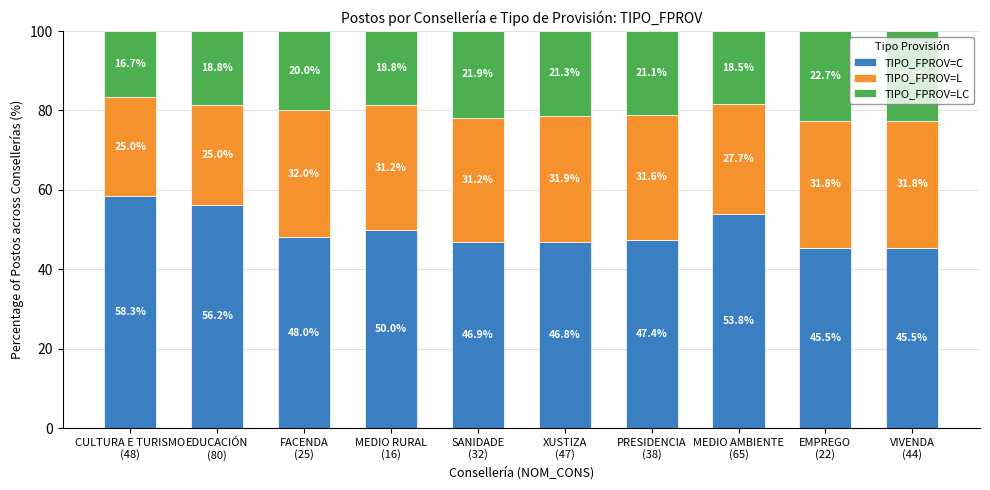

What is the maximum value for TIPO_FPROV=C?

58.3